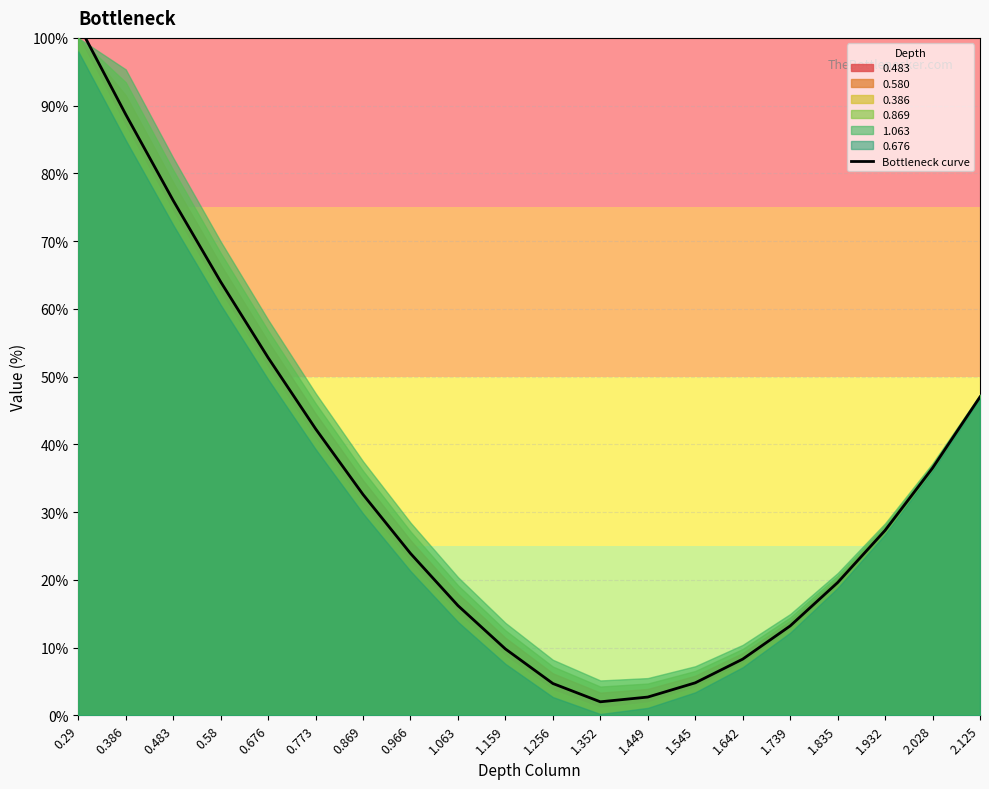

What is the average value?

33.7